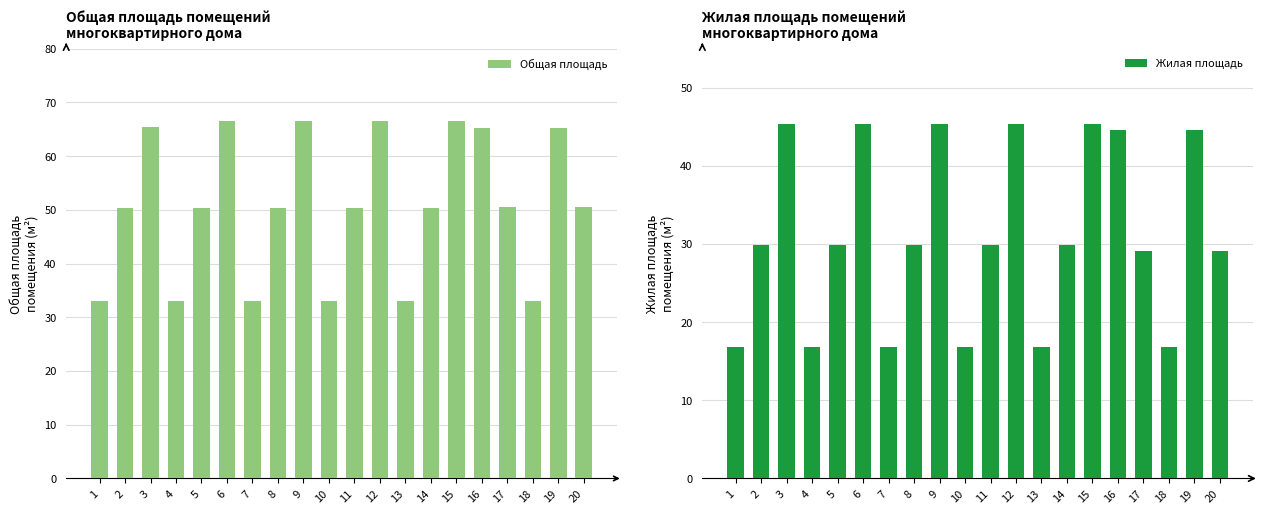

Which label corresponds to the smallest value in the chart?

1